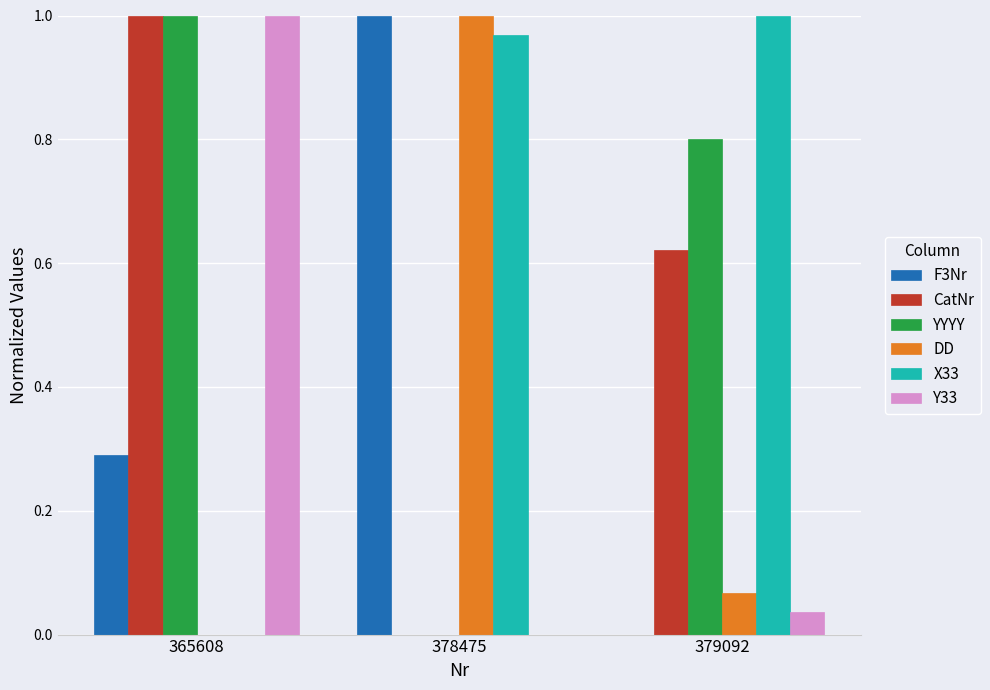

Is it true that DD equals 0.5 at 378475?

False